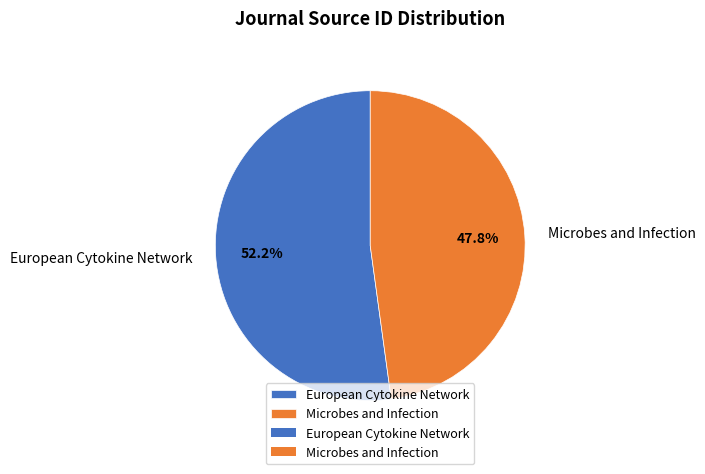

To the nearest percent, what is the combined percentage of Microbes and Infection and European Cytokine Network?

100%